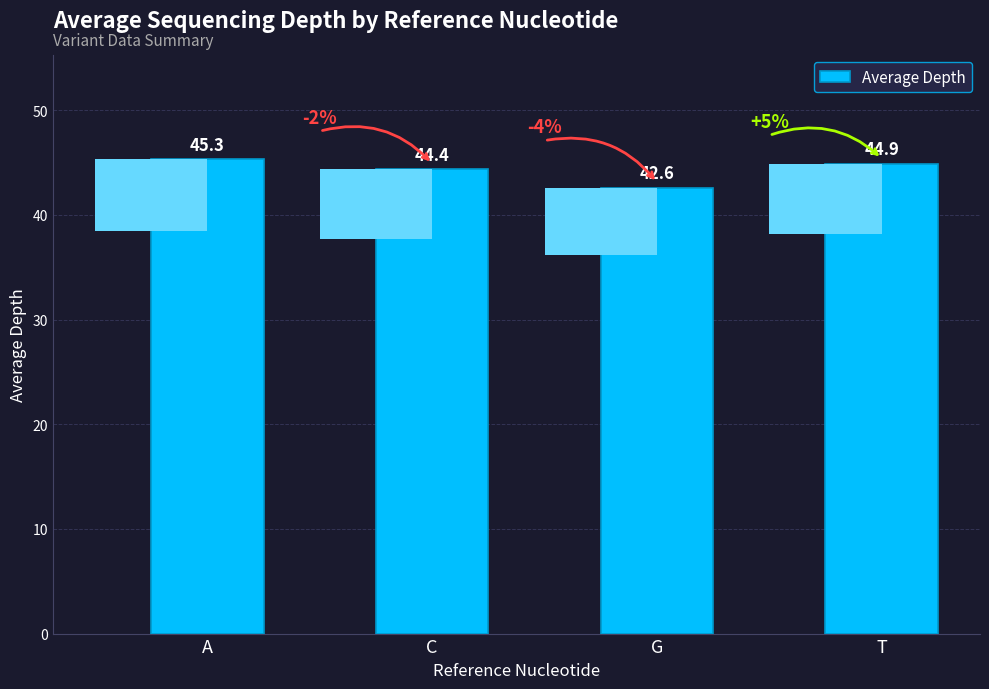

What is the difference between the values at T and G?

2.3